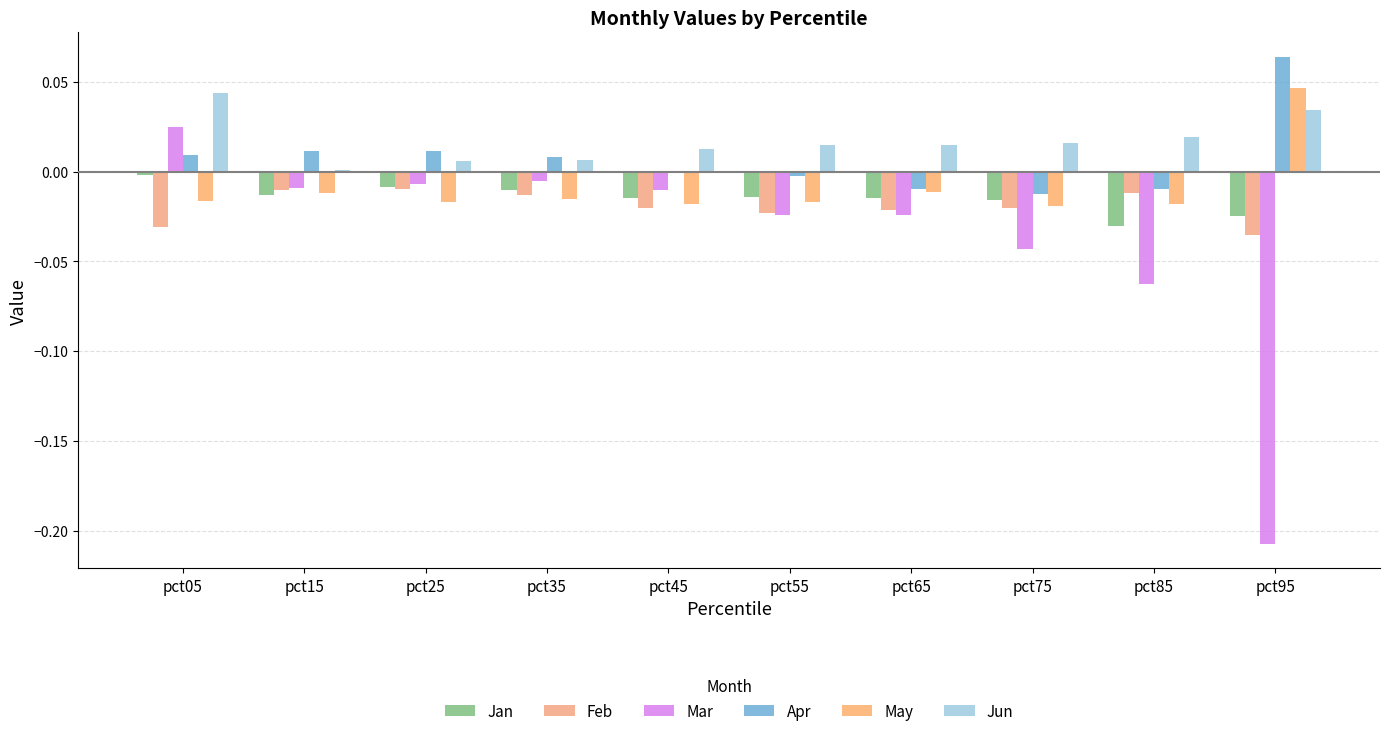

How many data points does each series have?

10